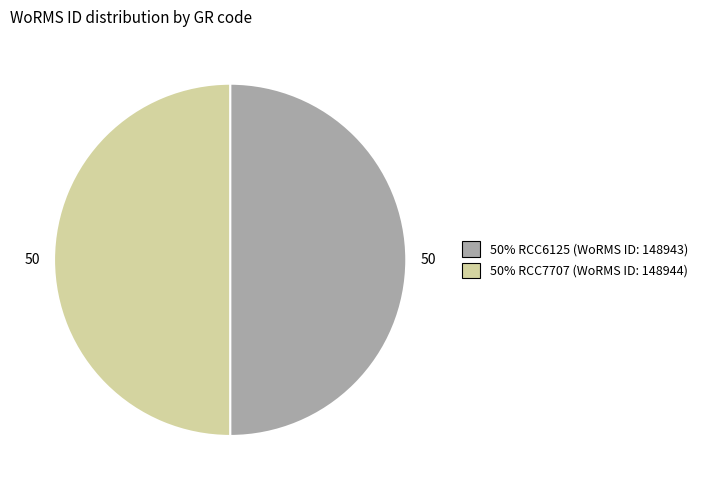

How many slices are in this pie chart?

2